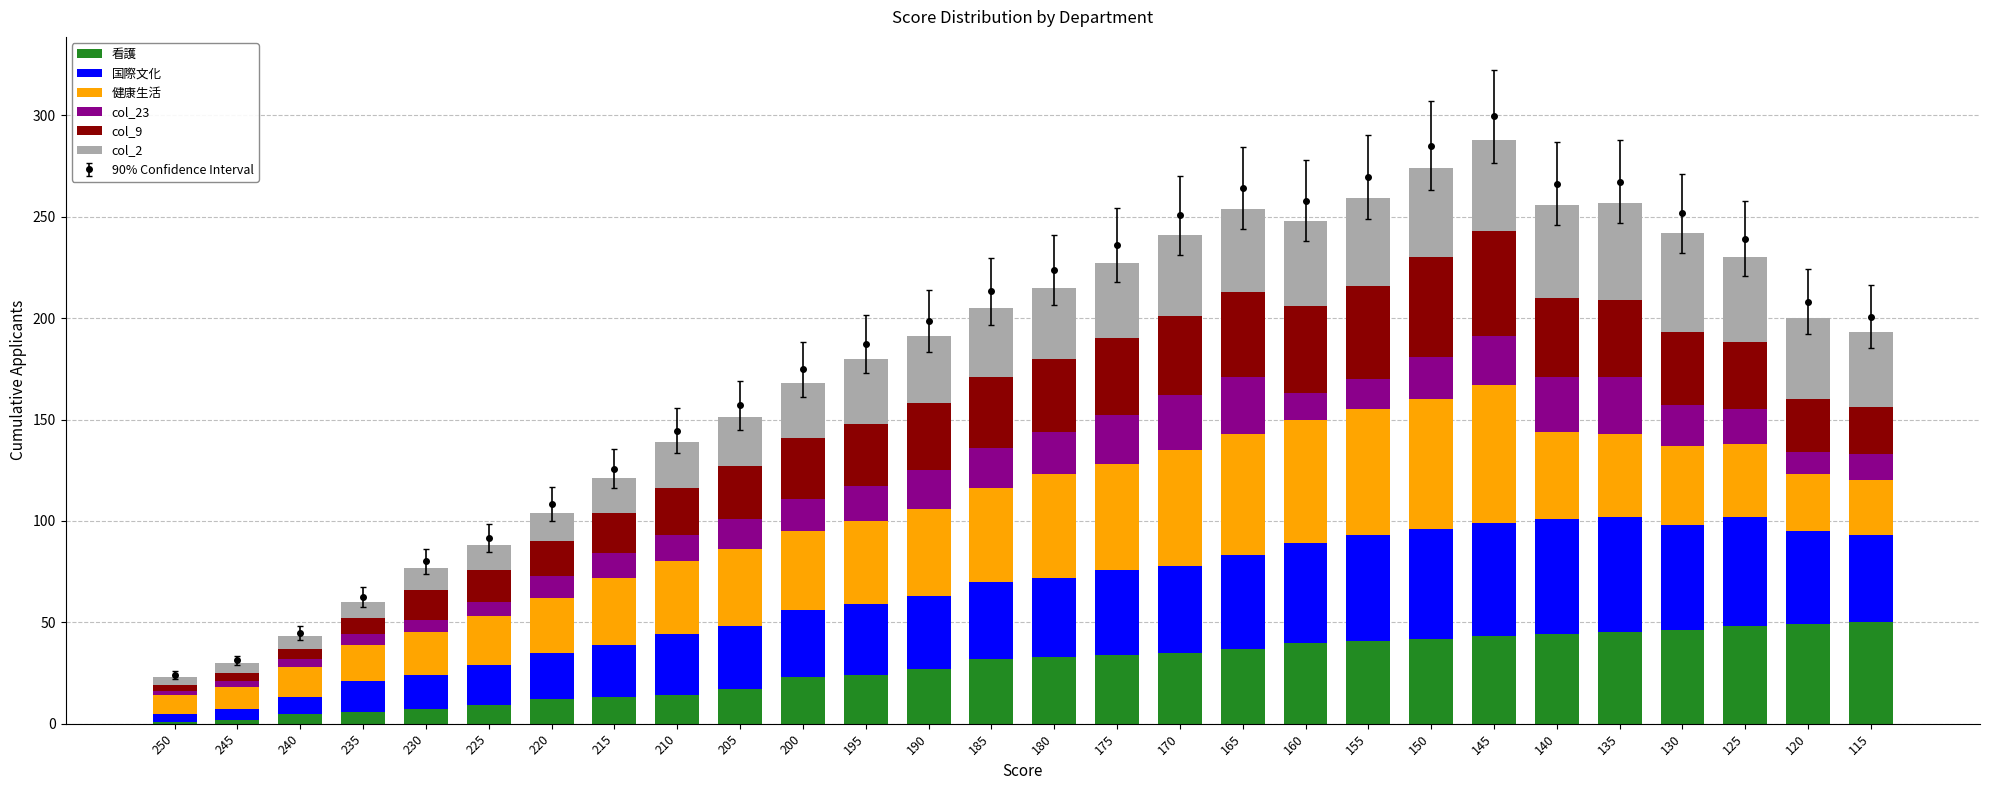

What is the difference between the 国際文化 values at 170 and 190?

7